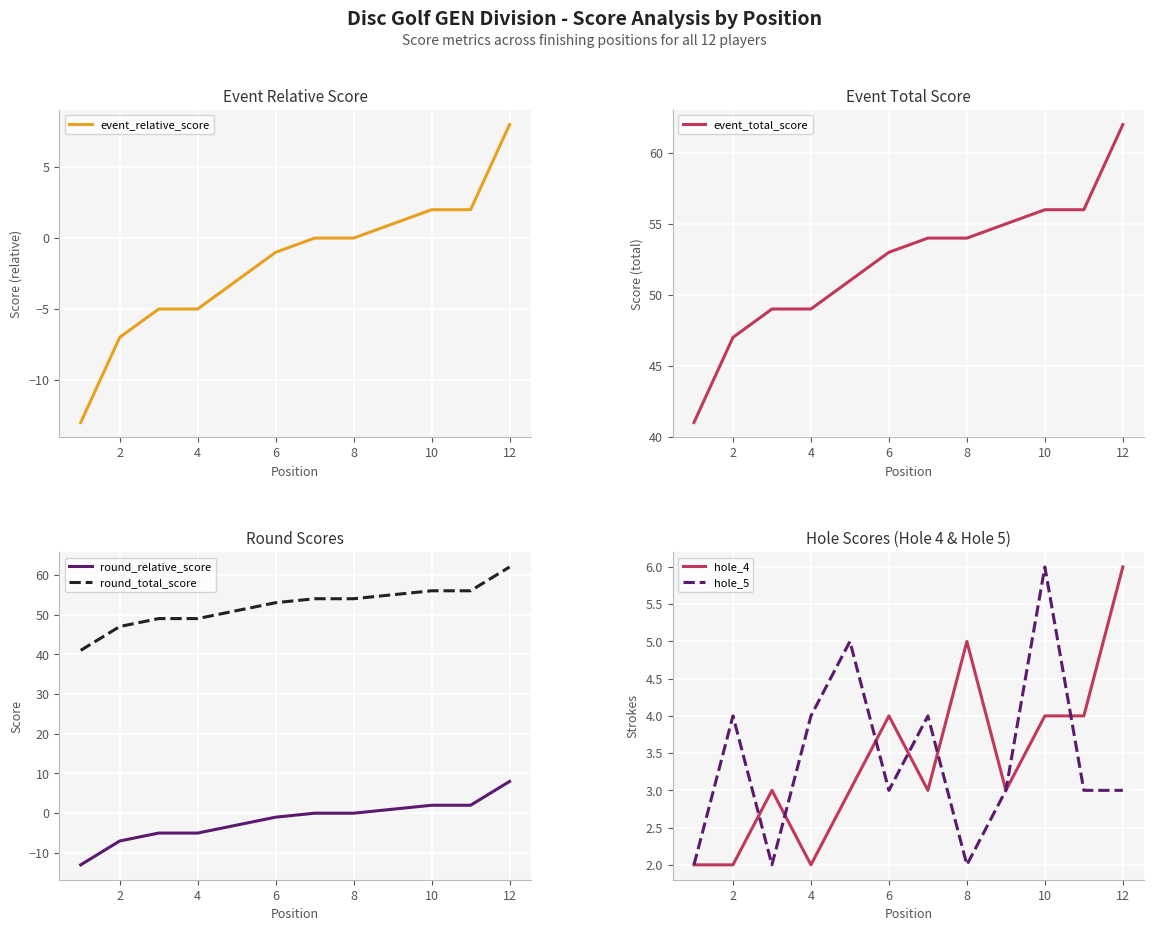

How many data points in round_total_score are less than 54?

6